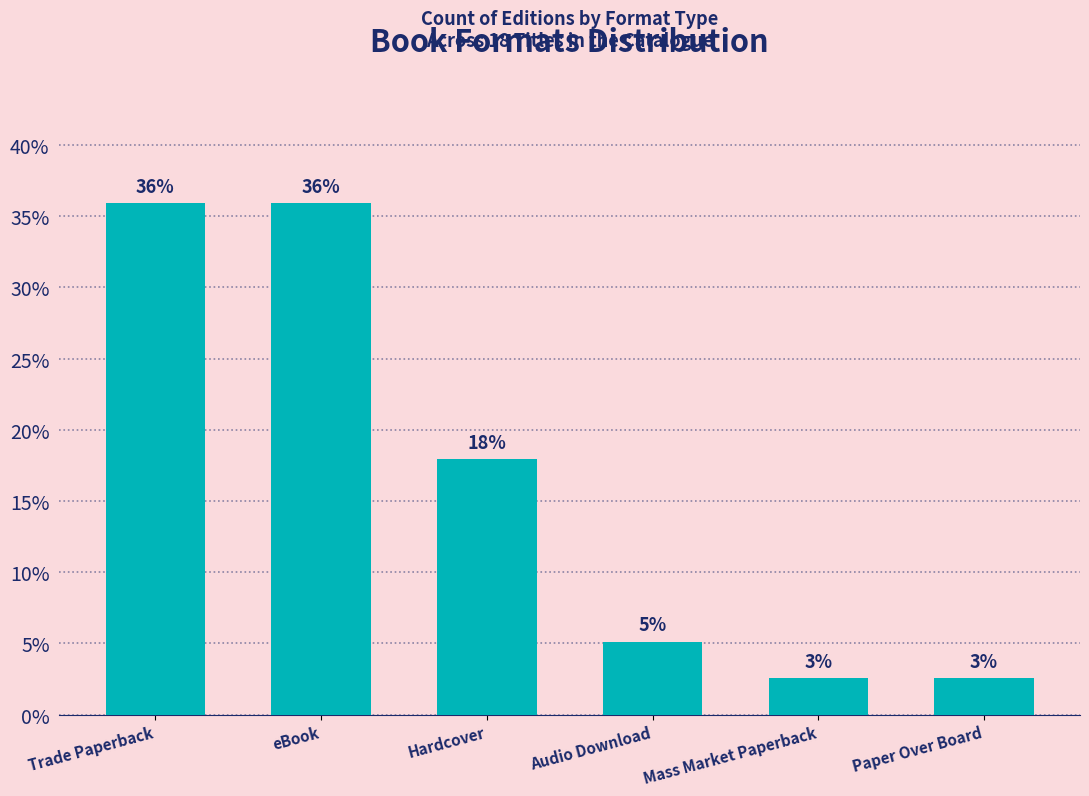

The value at Hardcover is 17.9. True or false?

True